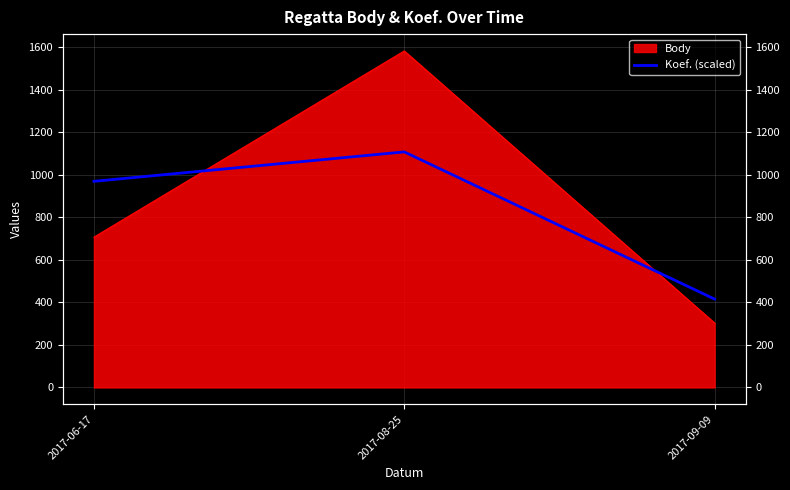

True or false: the data shows 415.5 at 2017-09-09.

True